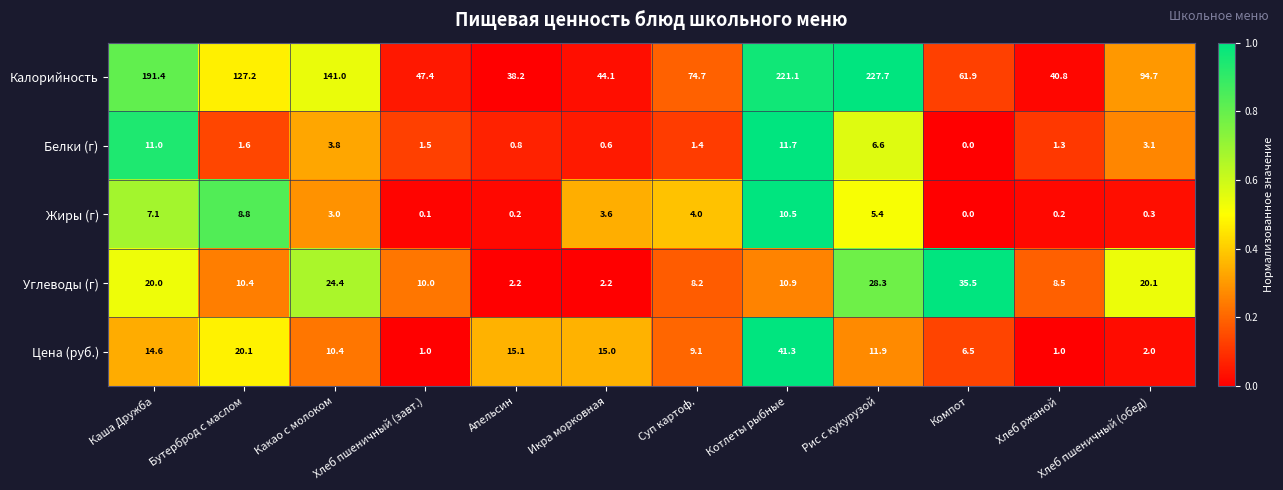

At how many categories does at least one series exceed 0?

12